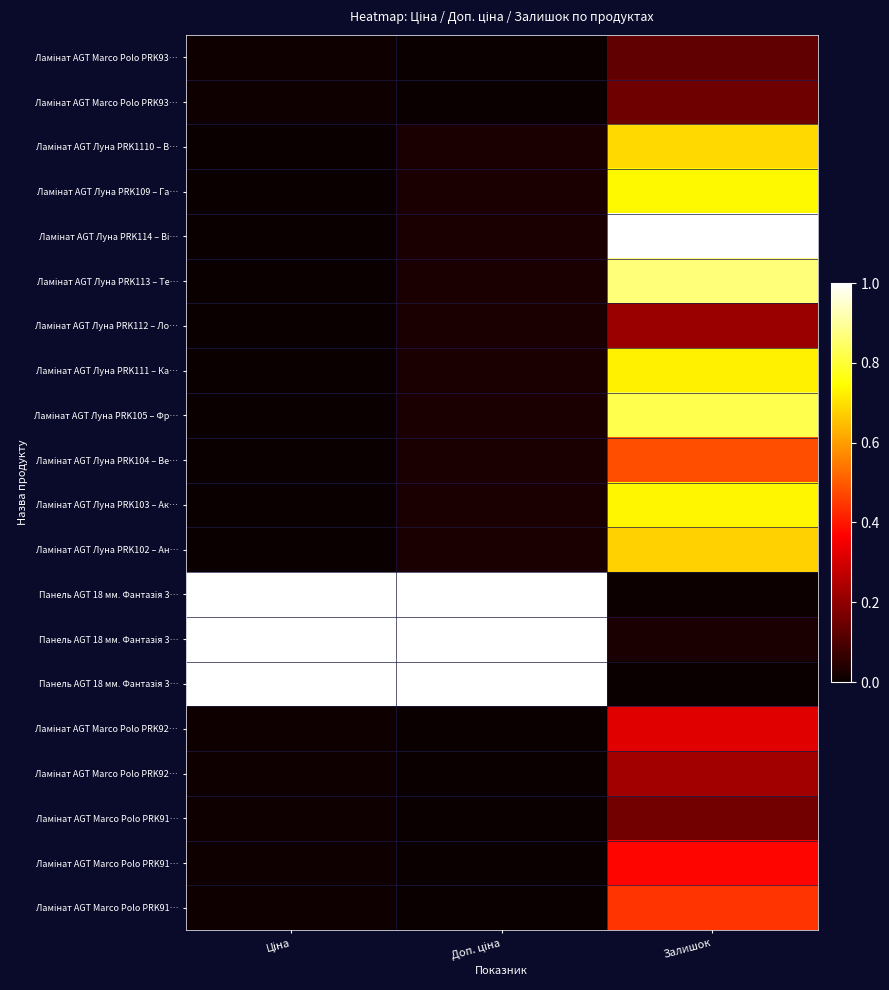

Which label corresponds to the smallest value in the chart?

Доп. ціна